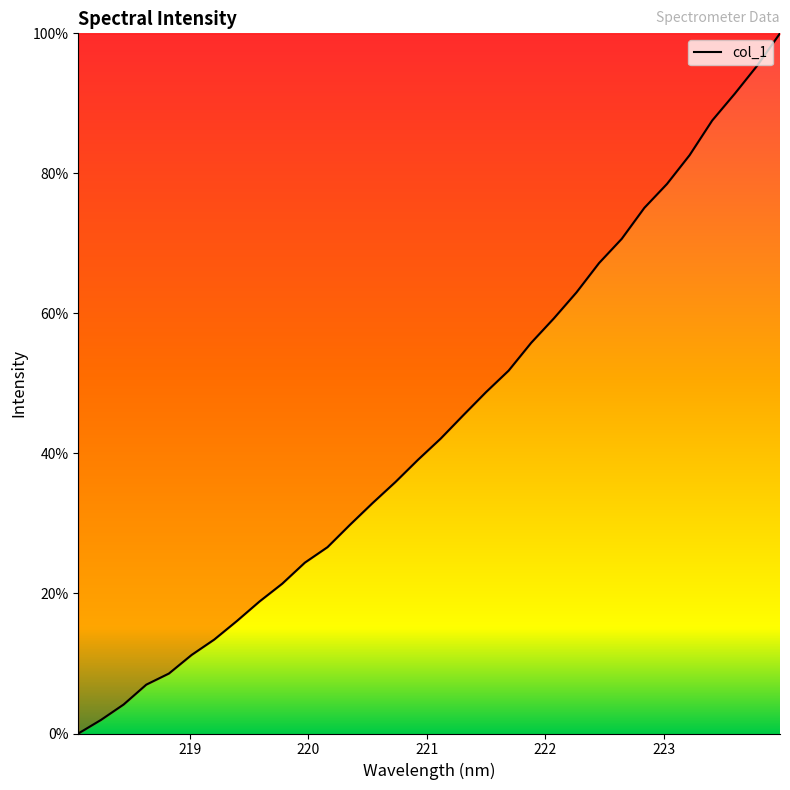

What is the difference between the maximum and minimum values?

100.0